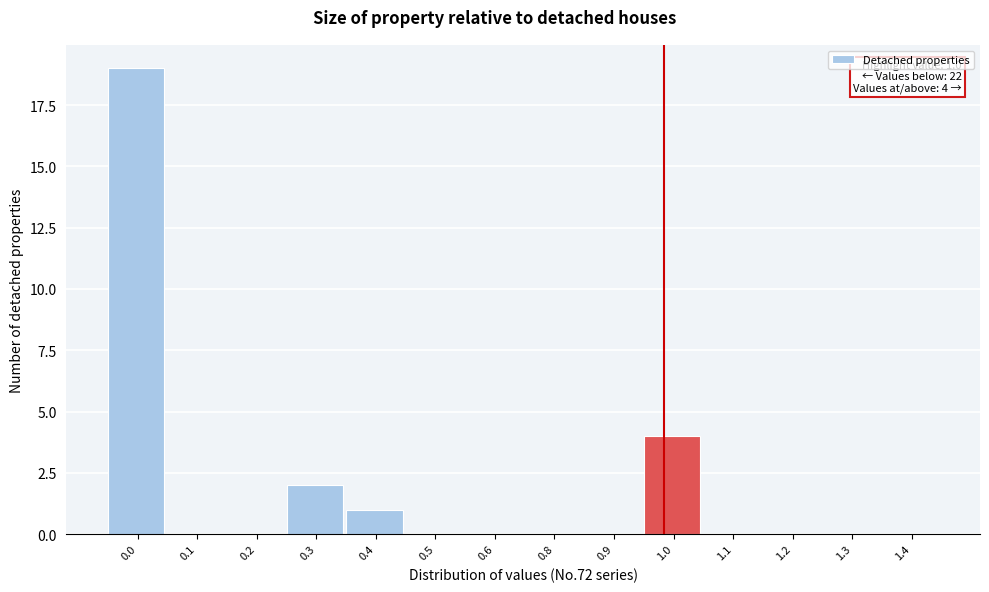

Reading right to left, transcribe all the data shown in this chart.

1.4=0	1.3=0	1.2=0	1.1=0	1.0=4	0.9=0	0.8=0	0.6=0	0.5=0	0.4=1	0.3=2	0.2=0	0.1=0	0.0=19